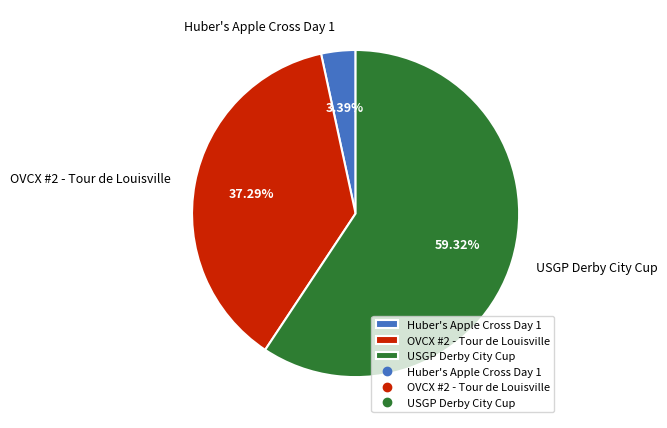

To the nearest percent, what percentage of the pie is Huber's Apple Cross Day 1?

3%